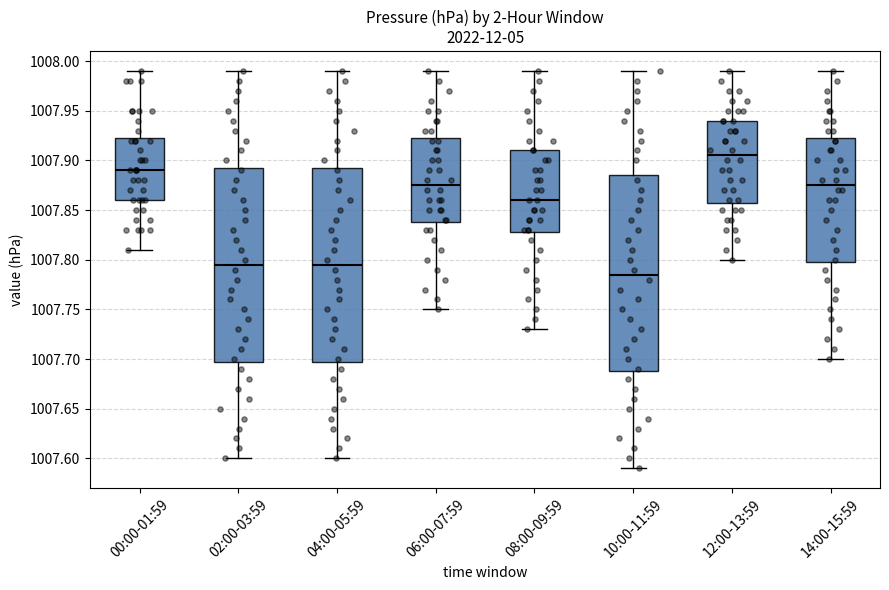

Where is the lower edge of the box for 14:00-15:59 on the y-axis? The values are not printed on the chart, so give them approximately, as read against the axis.

1007.800